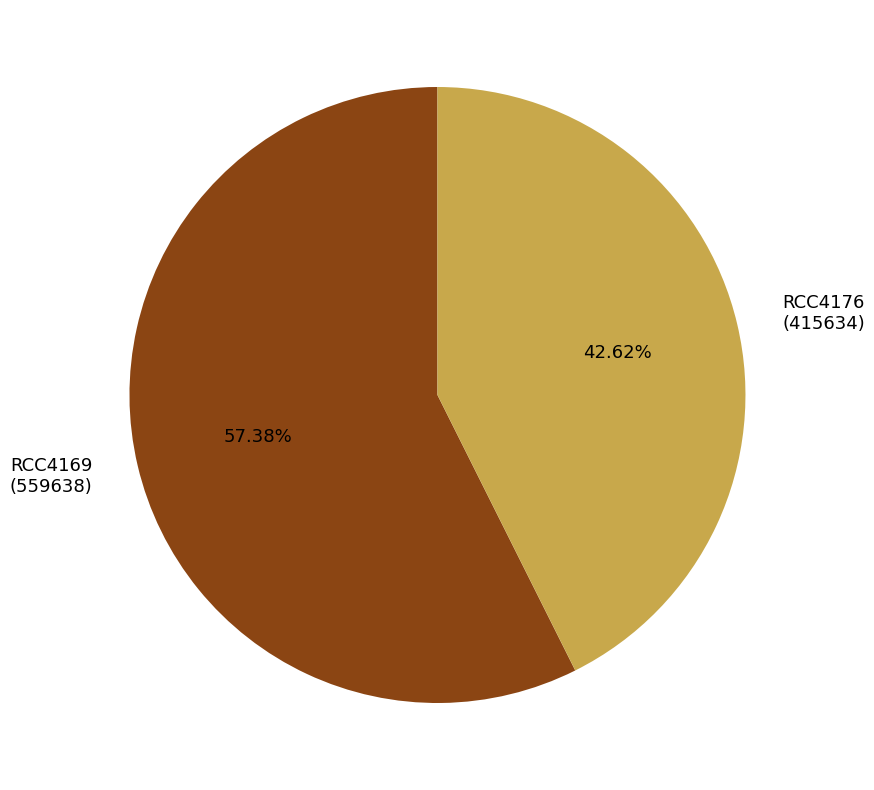

Do RCC4169 and RCC4176 together represent more than half of the pie?

Yes